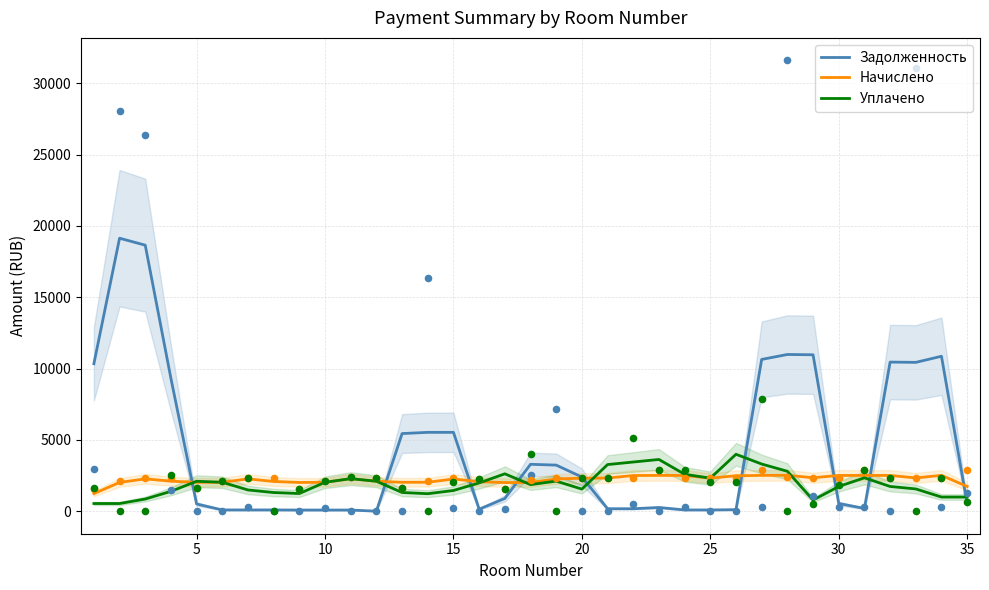

True or false: Уплачено and Задолженность cross at least once.

True